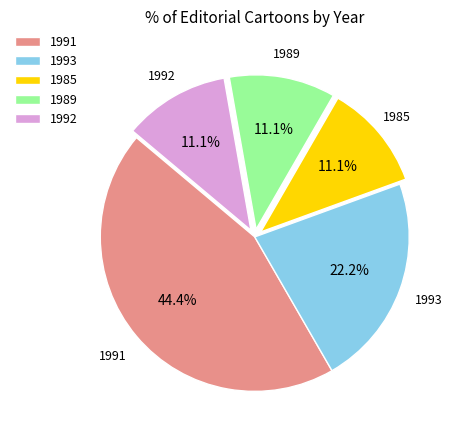

Is there any slice that represents more than half of the pie?

No